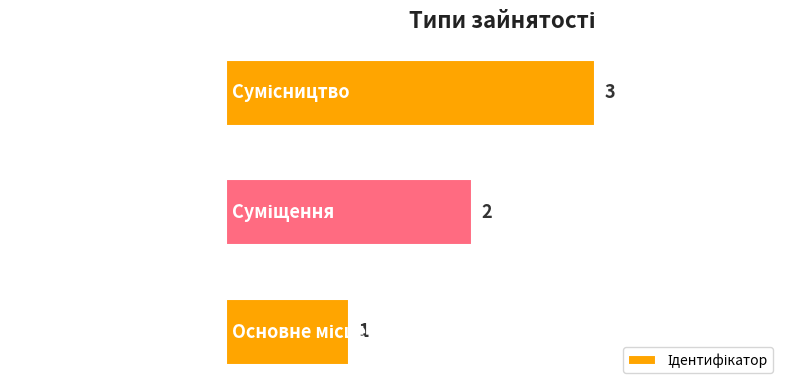

What is the difference between the second highest and minimum values?

1